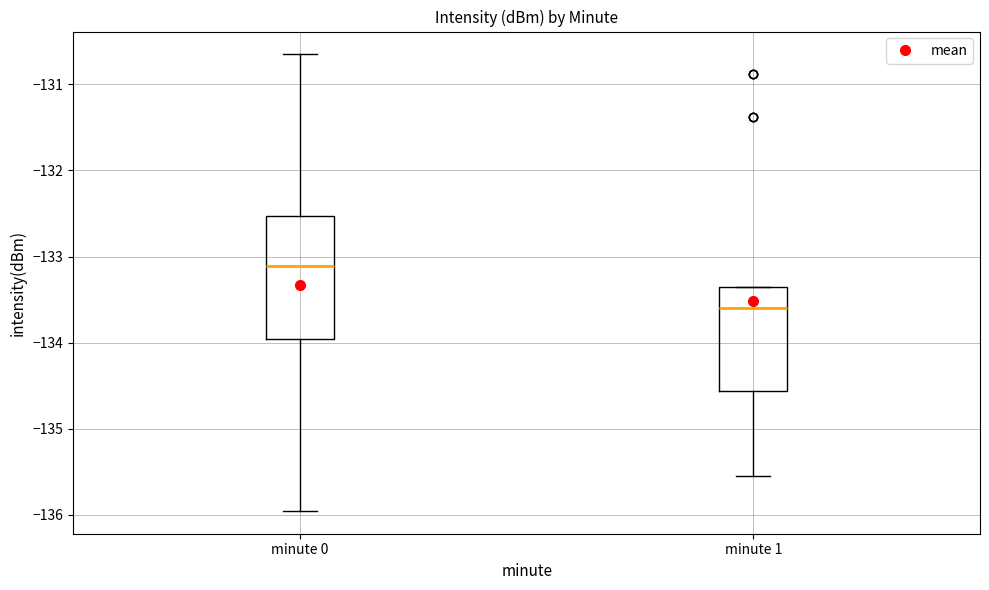

Reading left to right, transcribe this box plot: for each box, give where its median line is, the range the box spans, and where its two whiskers end, as read against the y-axis. The values are not printed on the chart, so give them approximately, as read against the axis.

minute 0: median -133.1, box -134.0 to -132.5, whiskers -136.0 to -130.7
minute 1: median -133.6, box -134.6 to -133.3, whiskers -135.5 to -133.3